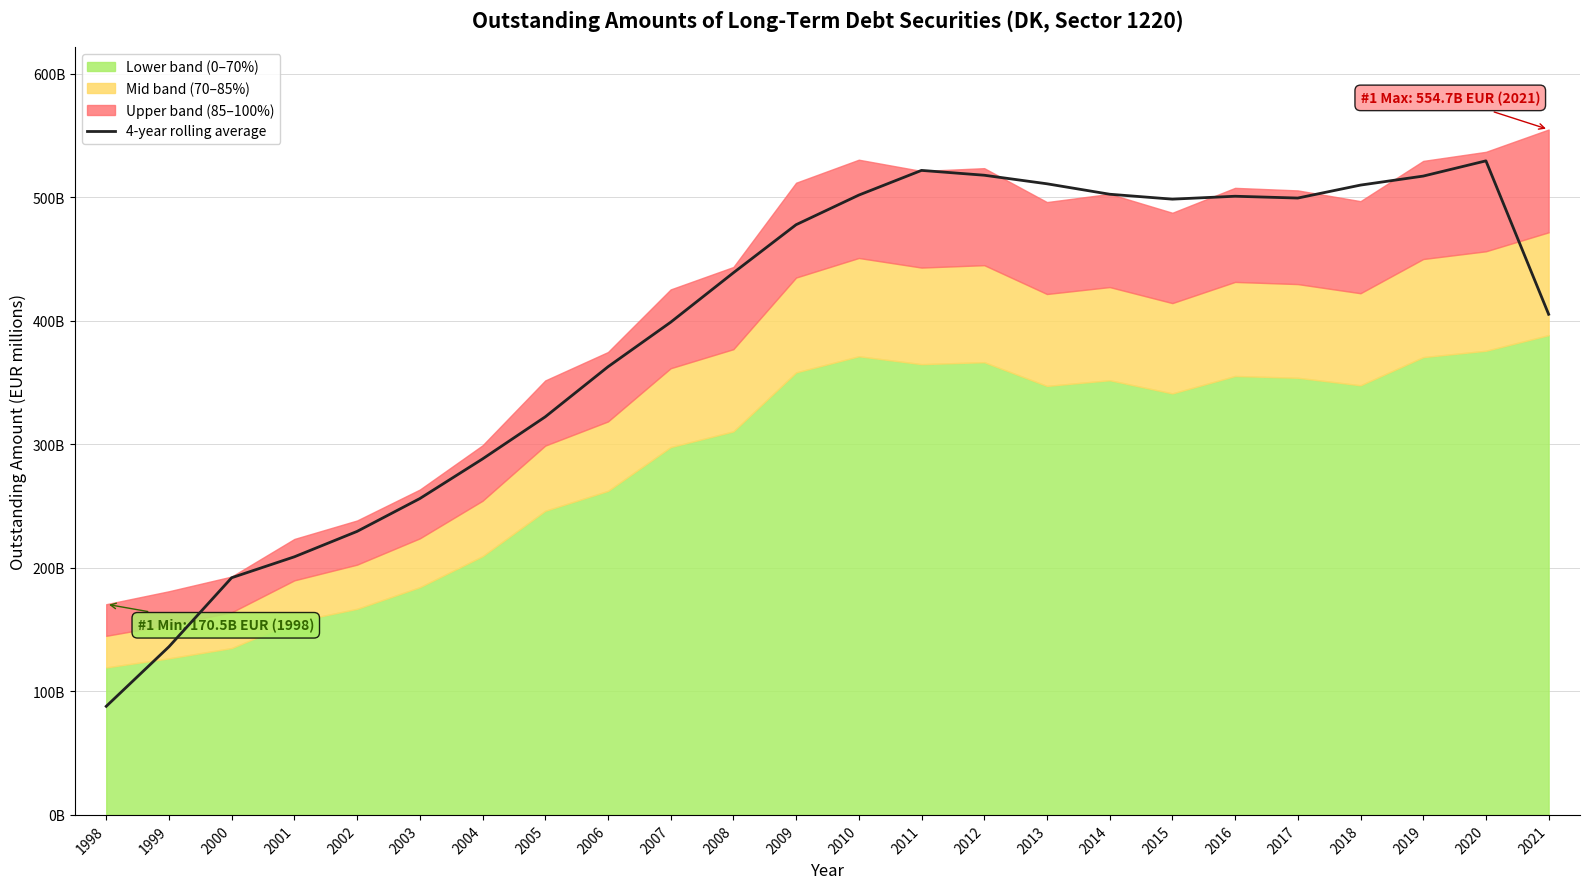

What is the minimum value shown in the chart?

87880.6